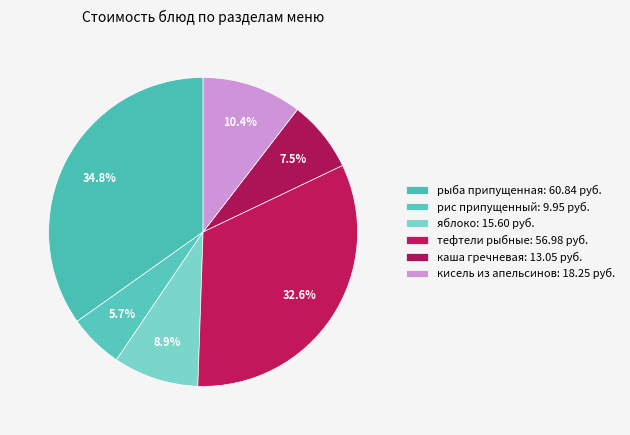

Count the number of slices in the pie.

6